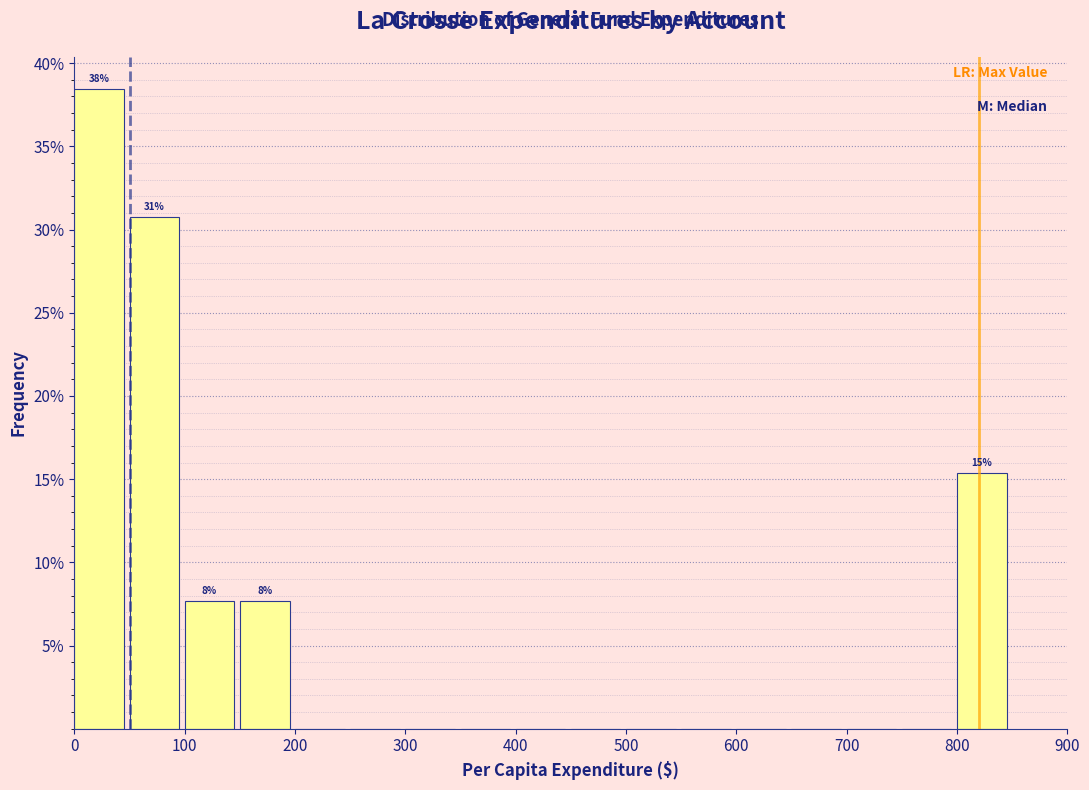

Which range on the x-axis has the tallest bar?

0 to 50